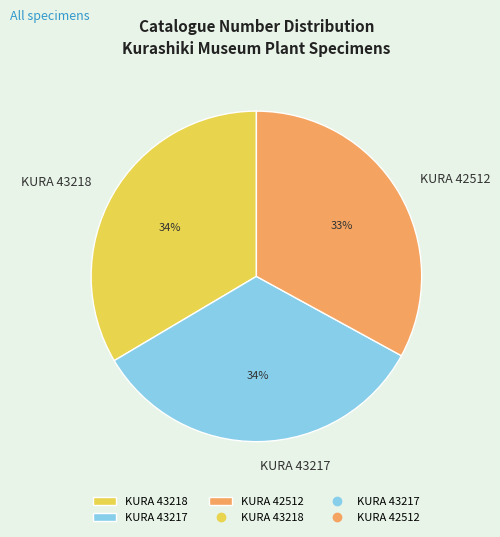

True or false: KURA 43218 accounts for 21% of the total.

False